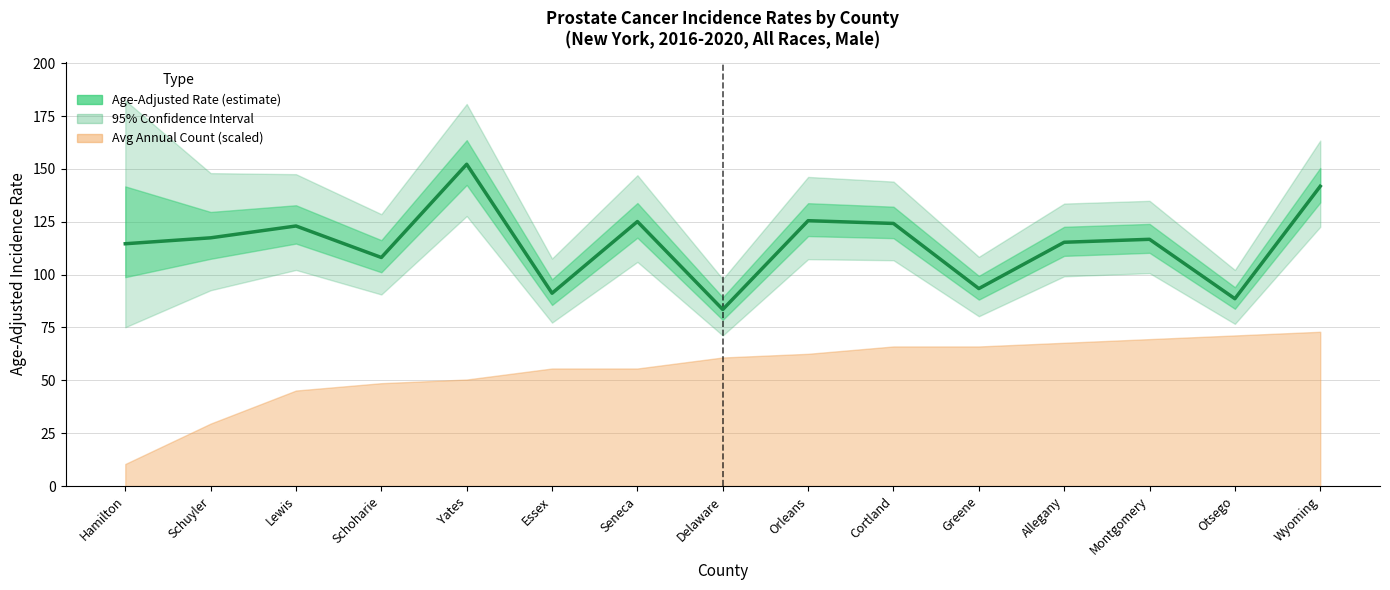

What is the difference between the maximum and minimum values?

68.7